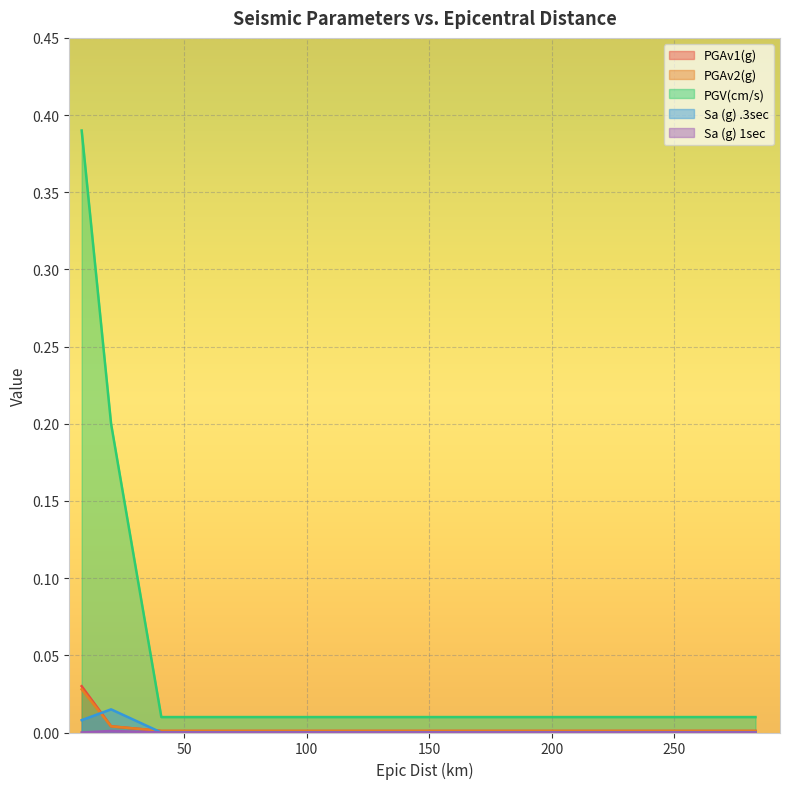

The PGV(cm/s) series shows 0.0 at 283.1. True or false?

False